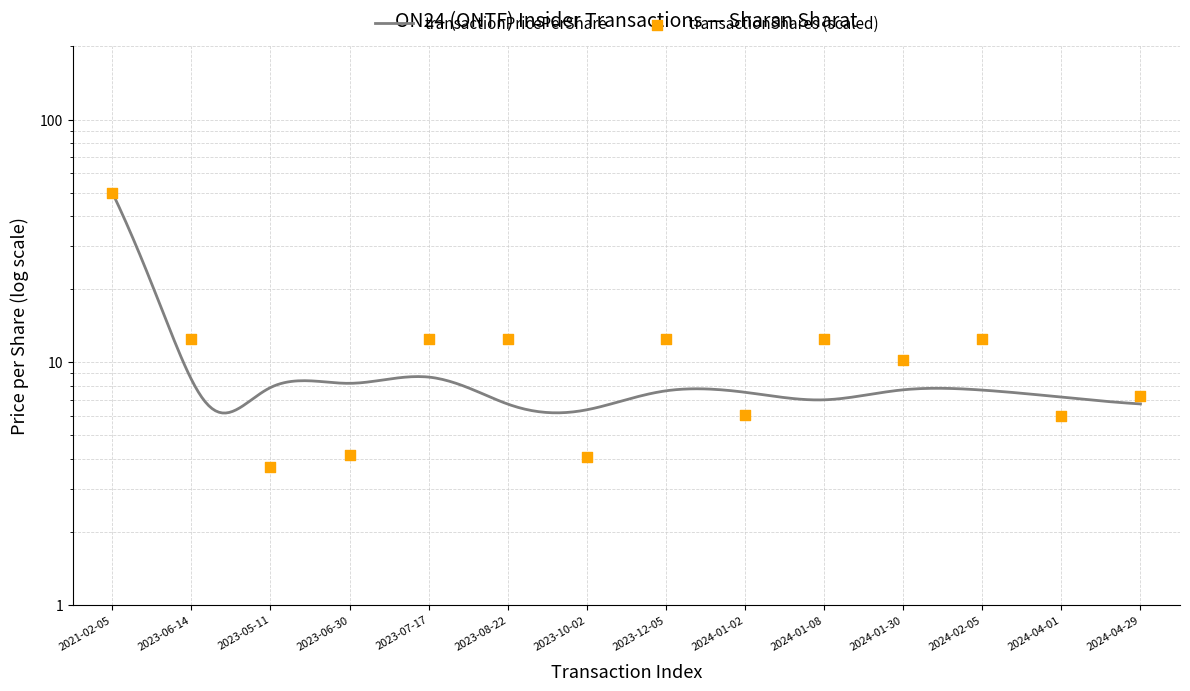

What is the ratio of the value at 2024-01-02 to the value at 2023-07-17?

0.5